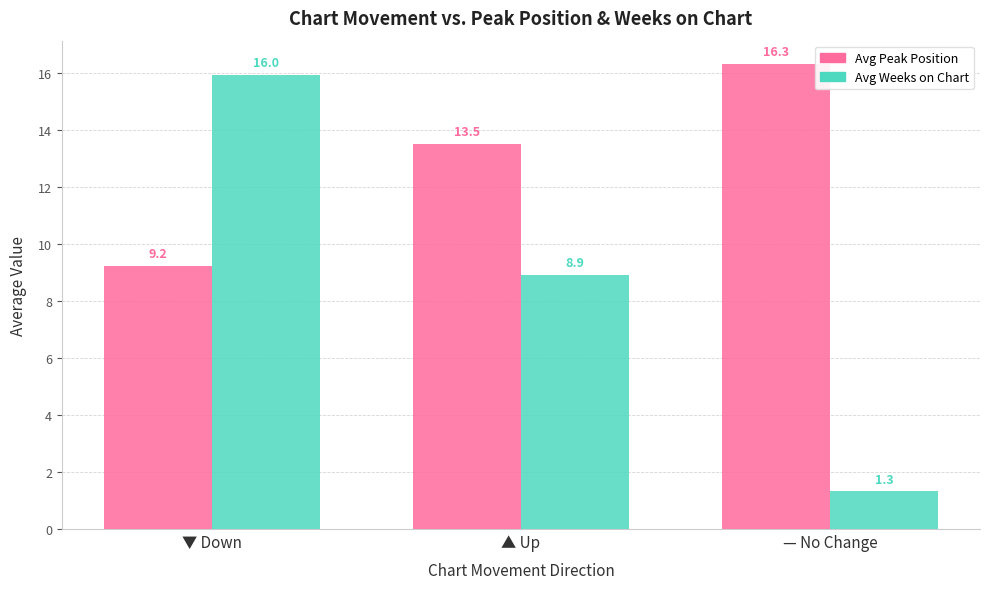

Which series has the largest range (max minus min)?

Avg Weeks on Chart